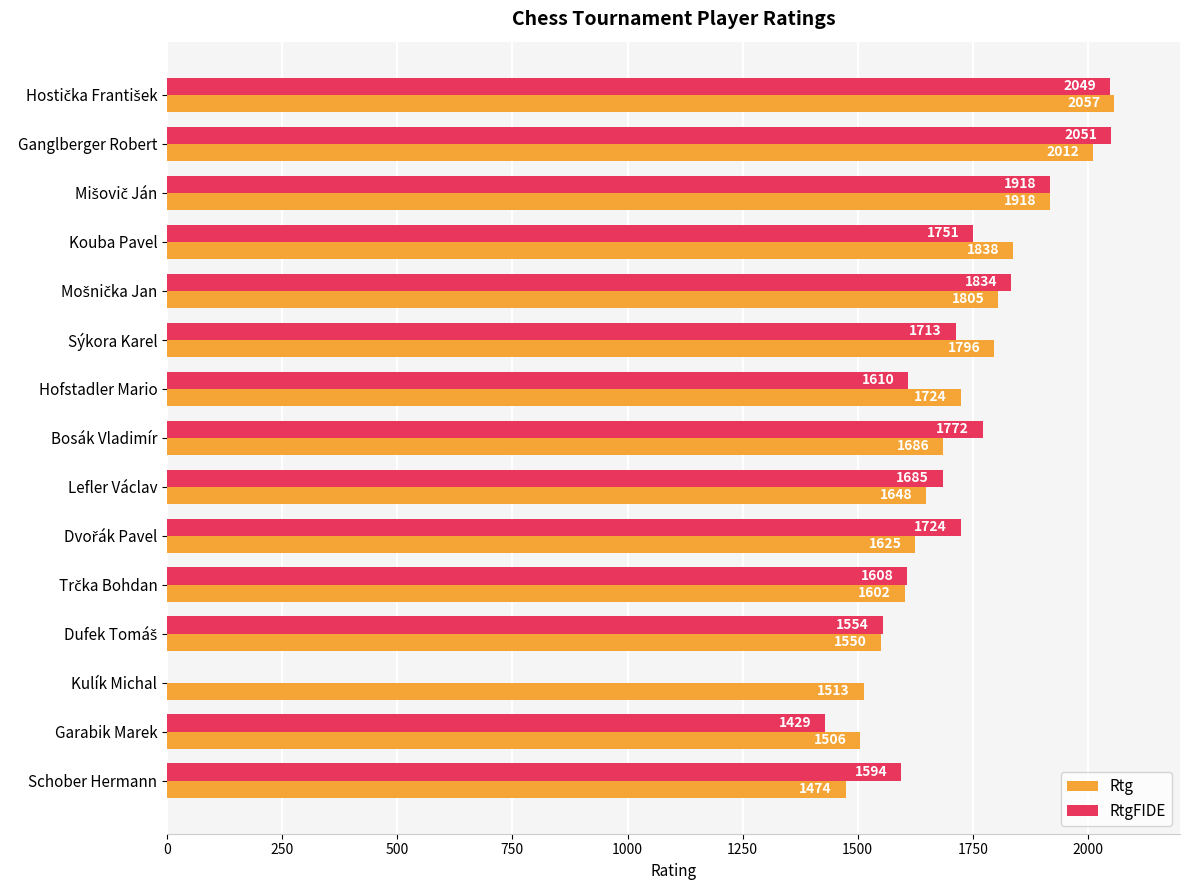

Is the value of RtgFIDE at Ganglberger Robert greater than the value of Rtg at Sýkora Karel?

Yes